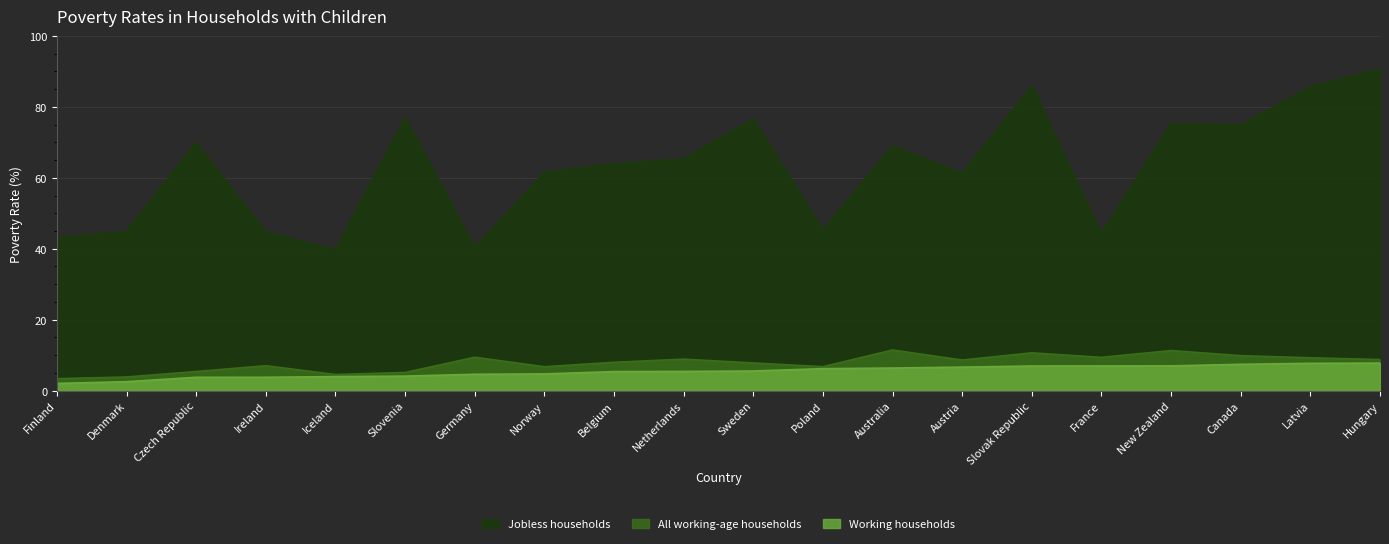

Reading right to left, extract all data points from this chart.

All working-age households: Hungary=8.8	Latvia=9.3	Canada=9.8	New Zealand=11.3	France=9.4	Slovak Republic=10.6	Austria=8.6	Australia=11.5	Poland=6.7	Sweden=7.8	Netherlands=8.9	Belgium=8.0	Norway=6.7	Germany=9.4	Slovenia=5.1	Iceland=4.5	Ireland=7.0	Czech Republic=5.4	Denmark=3.8	Finland=3.4
Jobless households: Hungary=90.7	Latvia=85.6	Canada=74.9	New Zealand=75.3	France=44.1	Slovak Republic=85.8	Austria=61.3	Australia=69.0	Poland=45.3	Sweden=76.6	Netherlands=65.3	Belgium=64.0	Norway=61.5	Germany=40.3	Slovenia=76.9	Iceland=39.7	Ireland=44.7	Czech Republic=69.9	Denmark=44.8	Finland=43.1
Working households: Hungary=7.8	Latvia=7.7	Canada=7.4	New Zealand=7.0	France=7.0	Slovak Republic=6.9	Austria=6.6	Australia=6.4	Poland=6.2	Sweden=5.5	Netherlands=5.4	Belgium=5.4	Norway=4.7	Germany=4.6	Slovenia=4.1	Iceland=3.9	Ireland=3.8	Czech Republic=3.8	Denmark=2.5	Finland=2.0